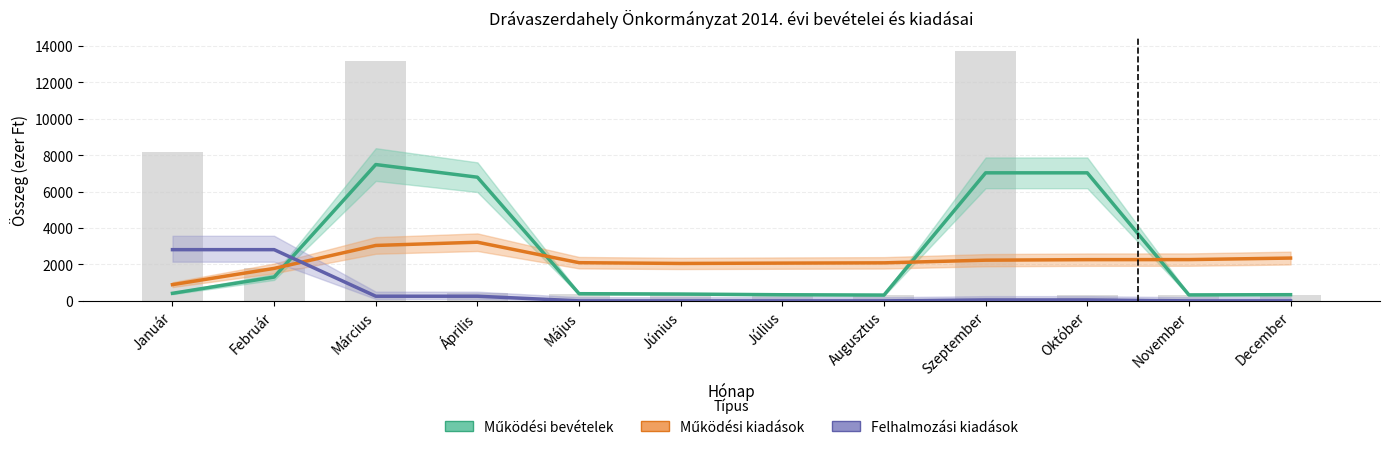

Reading right to left, extract all data points from this chart.

Működési bevételek: 339.0	326.5	7029.5	7029.5	318.0	335.5	374.0	393.0	6789.5	7484.0	1306.5	414.0
Működési kiadások: 2349.5	2265.0	2262.0	2233.5	2087.0	2072.0	2054.0	2095.5	3219.5	3042.0	1782.0	891.0
Felhalmozási kiadások: 0.0	0.0	50.0	50.0	0.0	0.0	0.0	0.0	254.0	254.0	2811.0	2811.0